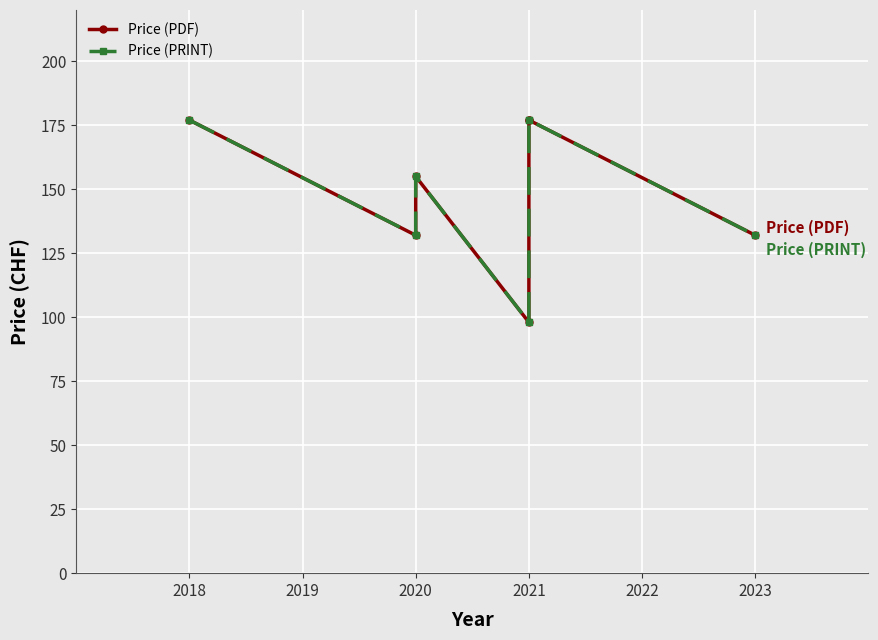

What is the difference between the maximum and second lowest values in the Price (PDF) series?

45